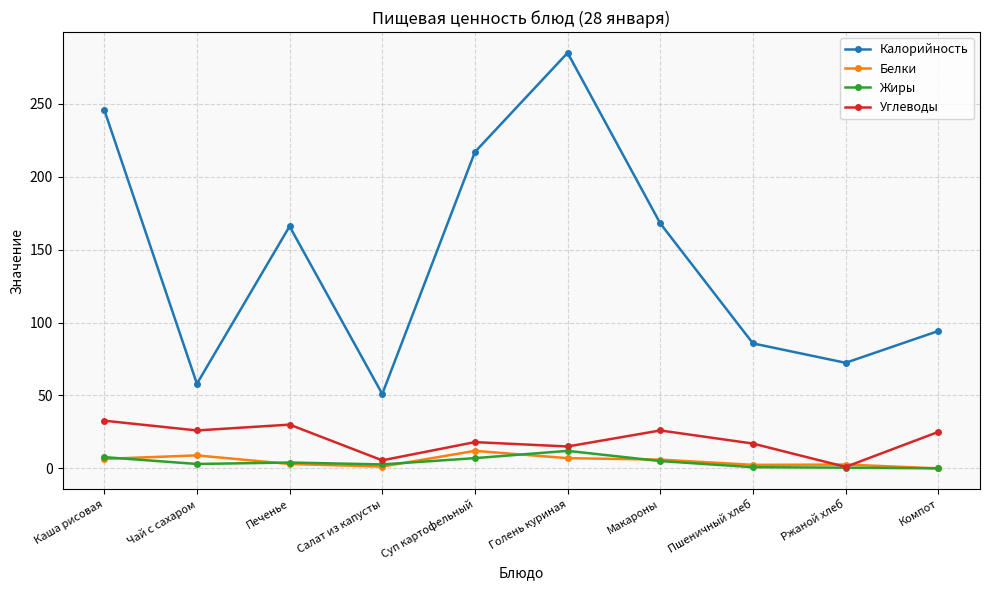

What is the difference between the highest and lowest values at Компот?

94.2